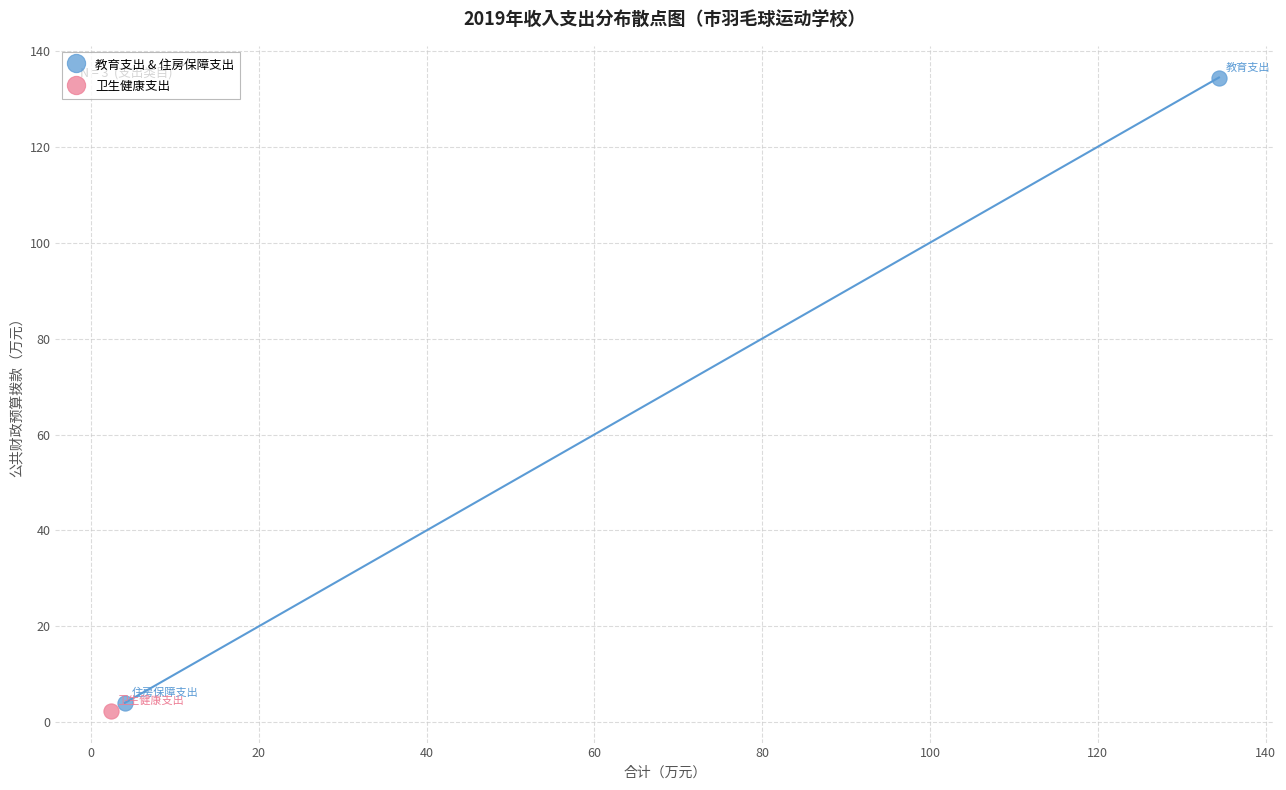

What are all the series names shown in the legend?

教育支出 & 住房保障支出, 卫生健康支出